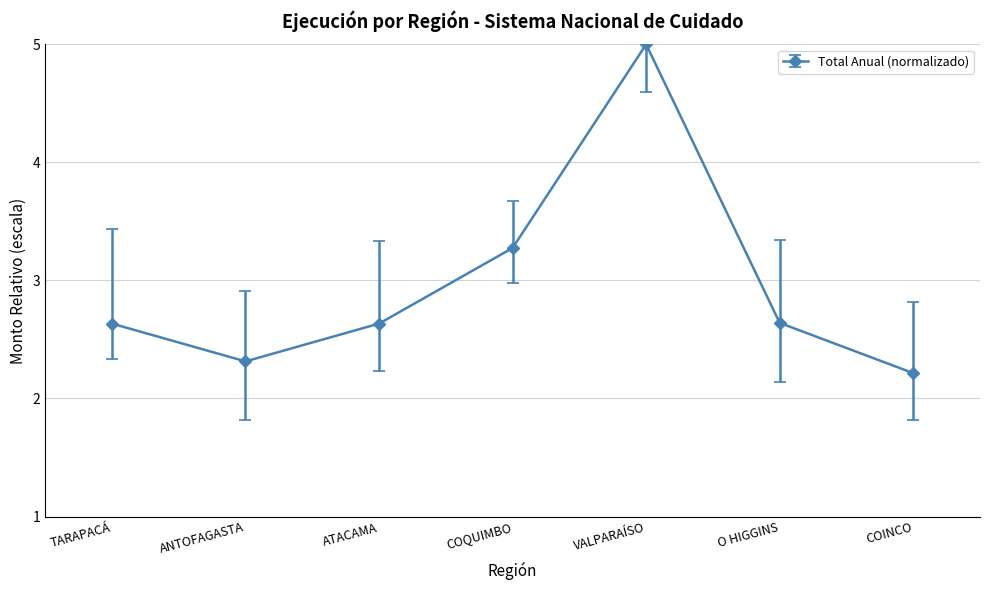

Between COQUIMBO and COINCO, which is larger?

COQUIMBO